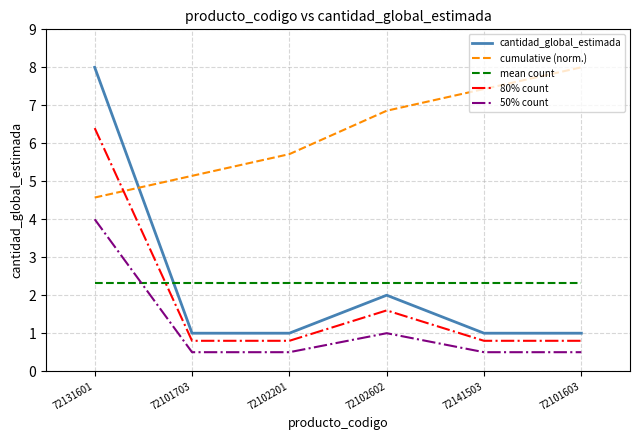

Which series has the largest total across all categories?

cumulative (norm.)